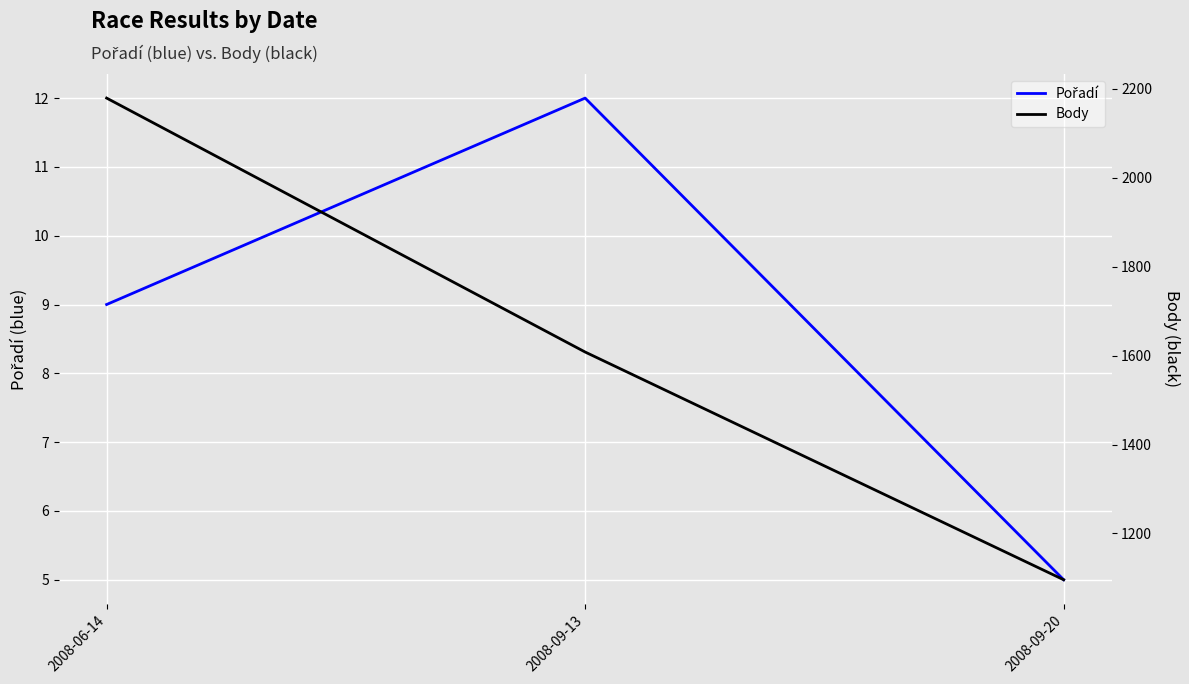

What is the label of the 1st point from the left?

2008-06-14